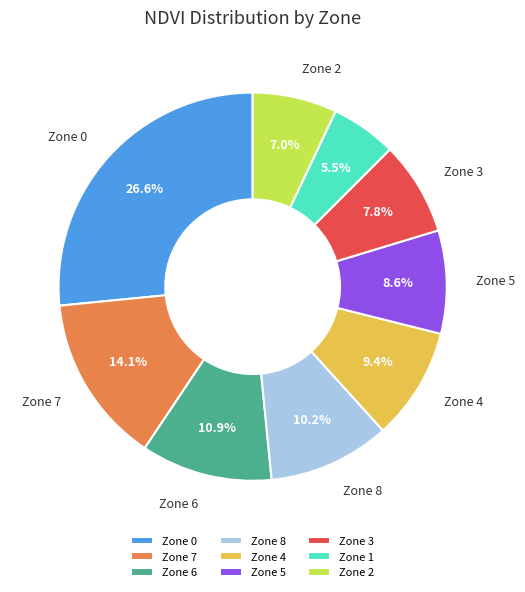

Which category has the smallest portion of the pie?

Zone 1